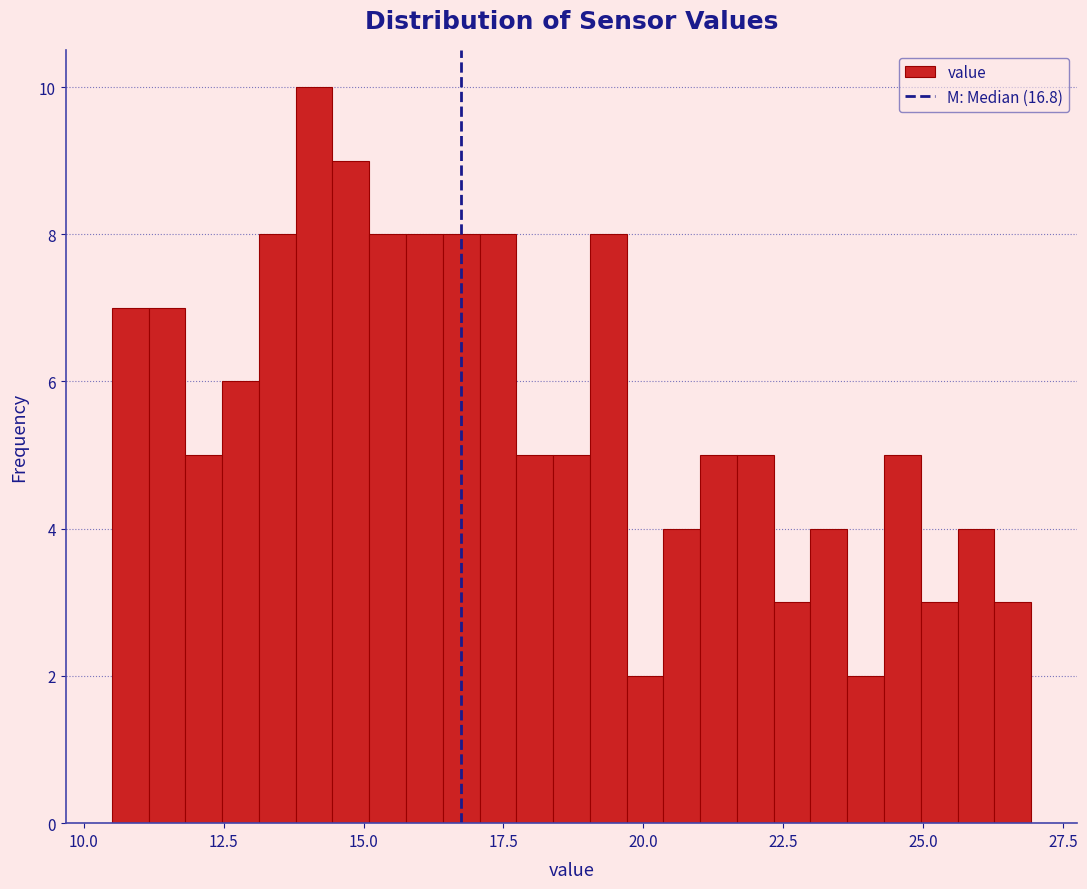

Read against the x-axis, roughly where is the centre of the tallest bar?

14.0